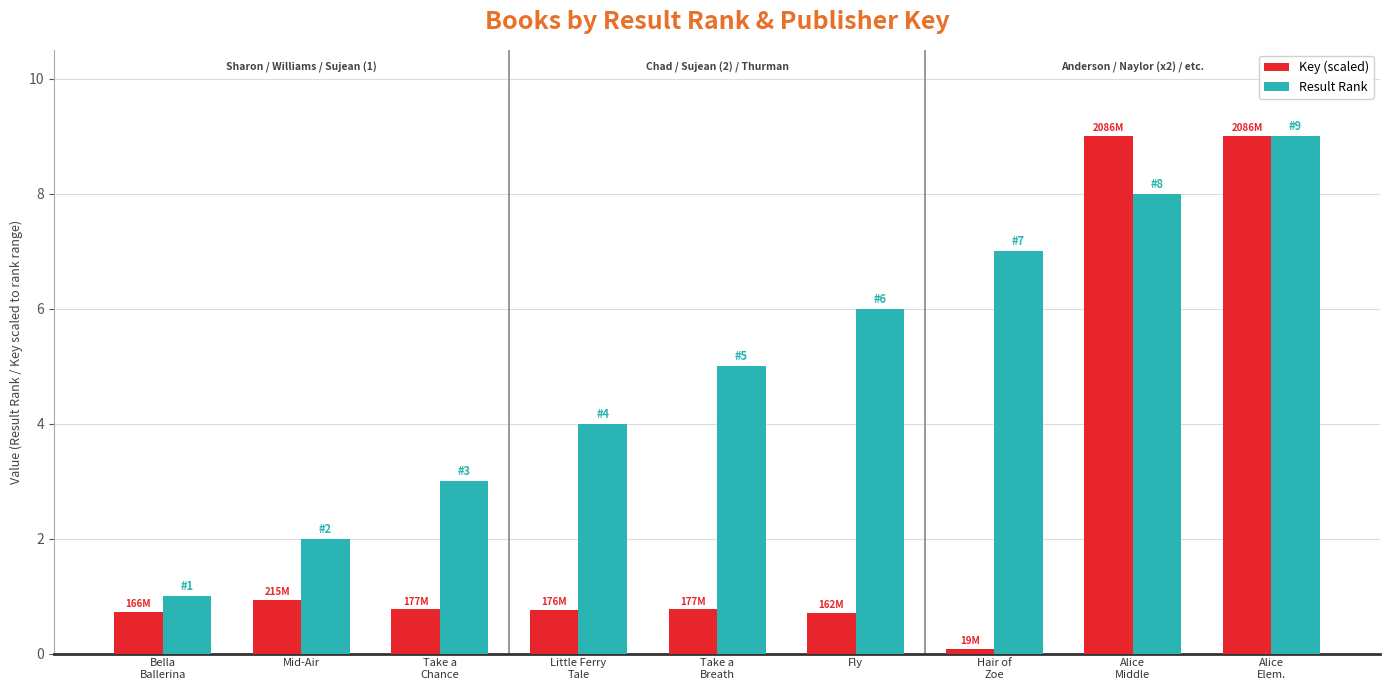

Is it true that Result Rank equals 2.0 at Mid-Air?

True